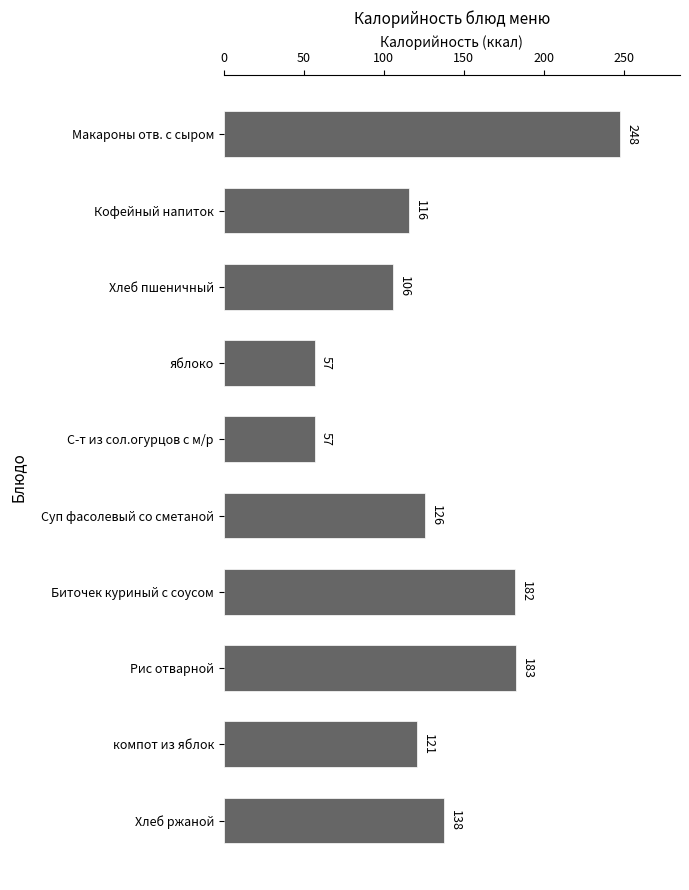

Reading bottom to top, transcribe all the data shown in this chart.

138	121	183	182	126	57	57	106	116	248